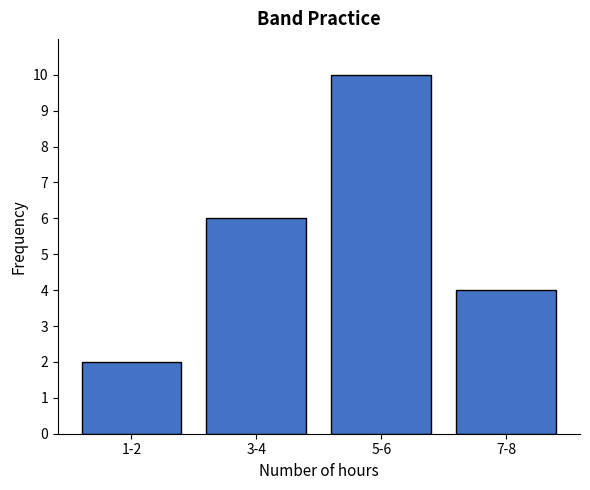

Reading right to left, what are all the values shown in this chart?

7-8=4	5-6=10	3-4=6	1-2=2